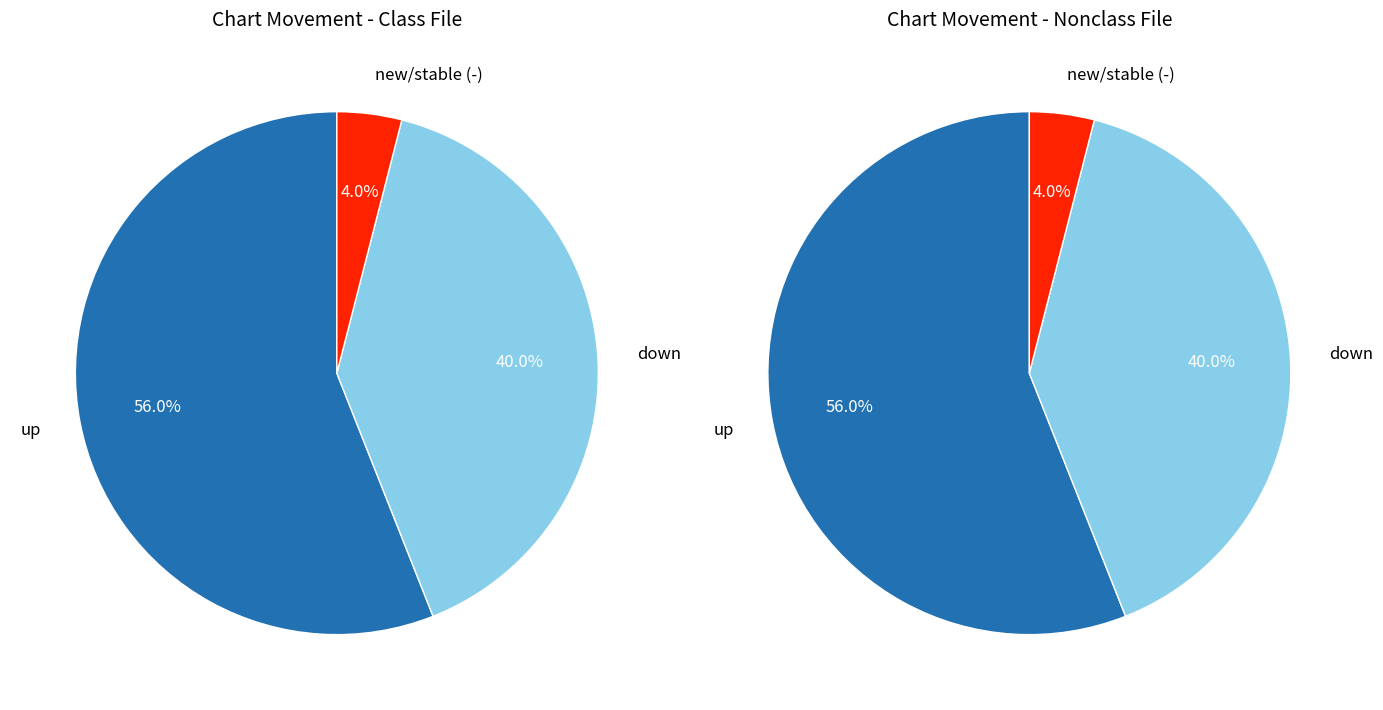

Which slice is the largest?

up